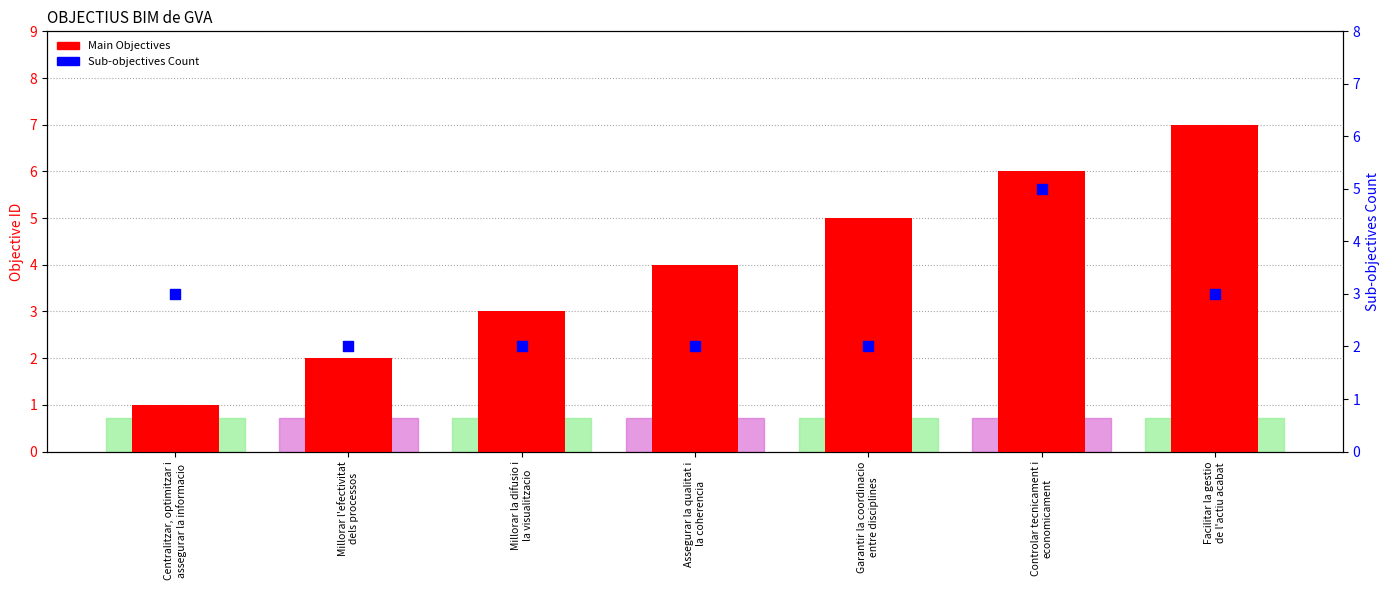

Which series reaches the minimum Y coordinate?

Main Objectives